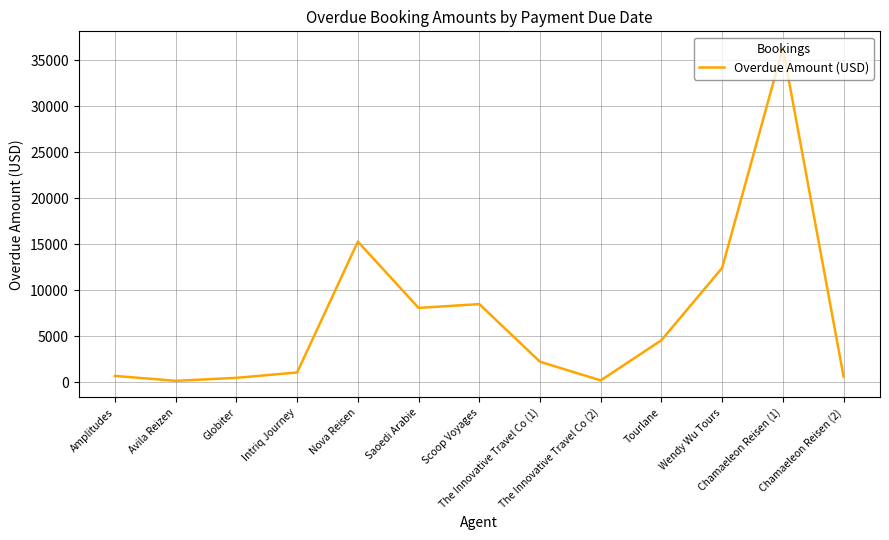

What is the change in value from Amplitudes to Intriq Journey?

+377.0